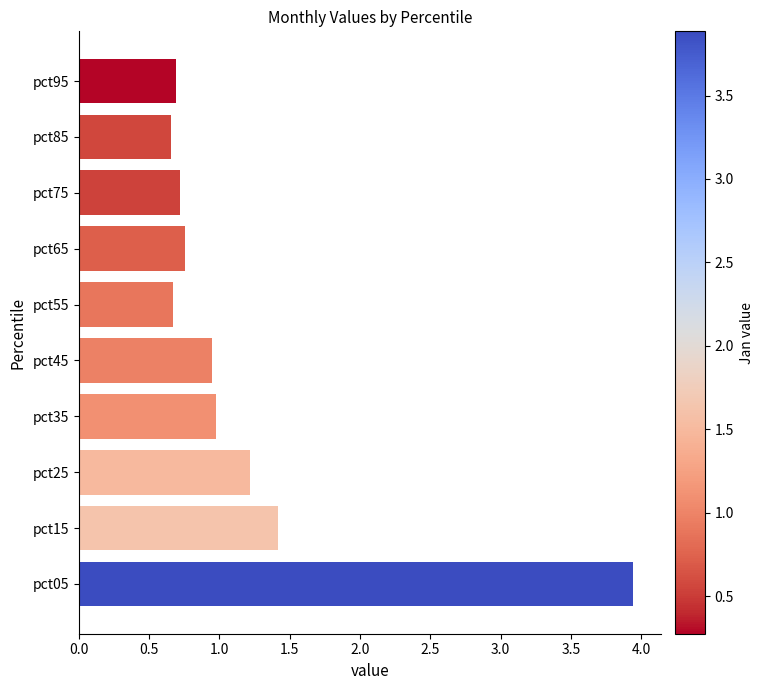

The chart shows a value of 0.7 at pct85. True or false?

True